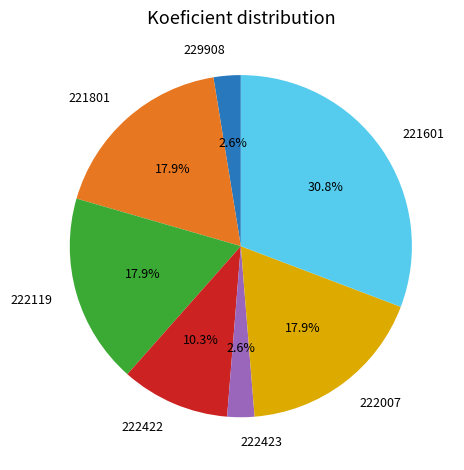

True or false: 229908 accounts for 3% of the total.

True